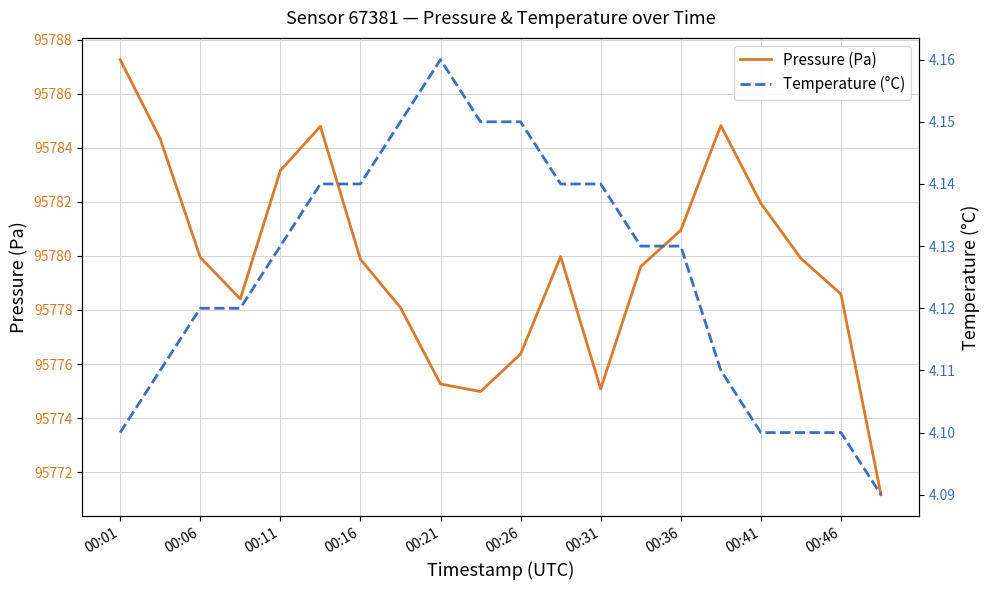

Count the number of data series in this chart.

2